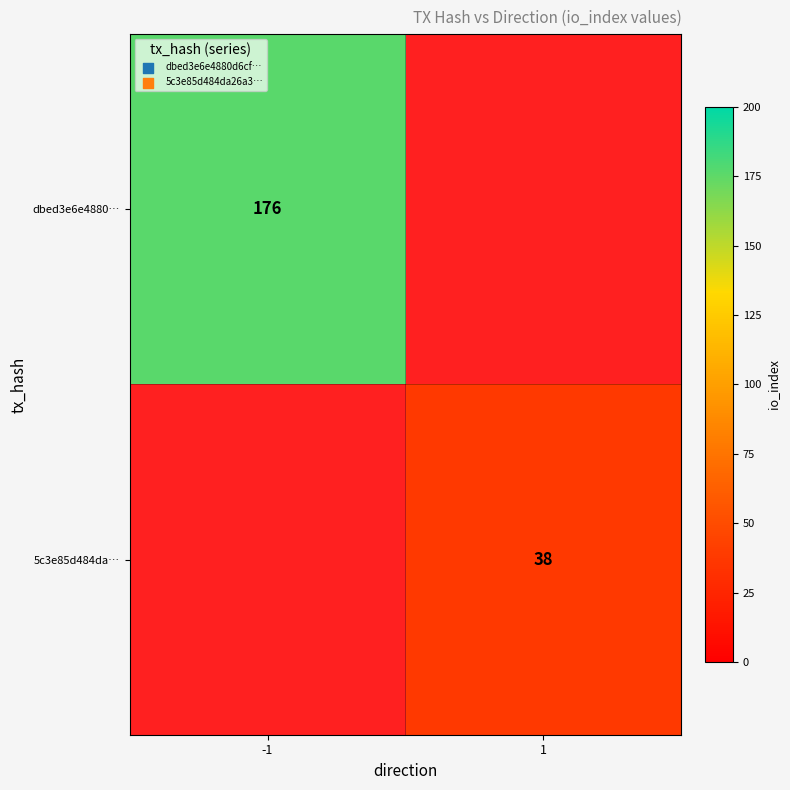

The 5c3e85d484da… series shows 38 at 1. True or false?

True